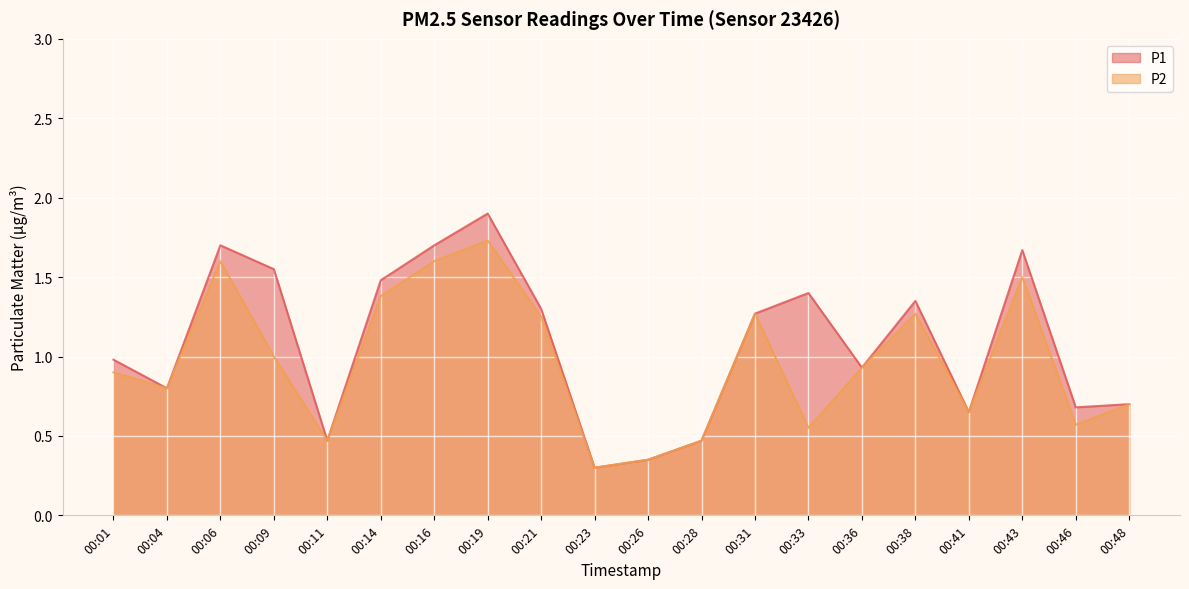

Rank the series at 00:41 from lowest to highest value.

P1, P2